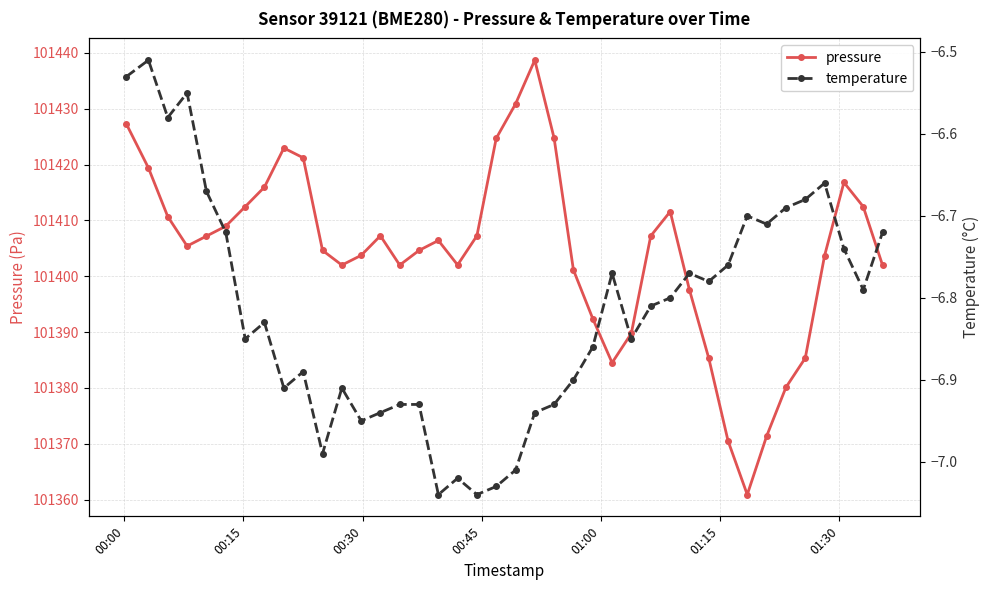

In pressure, how many points are higher than both neighbors (excluding endpoints)?

6